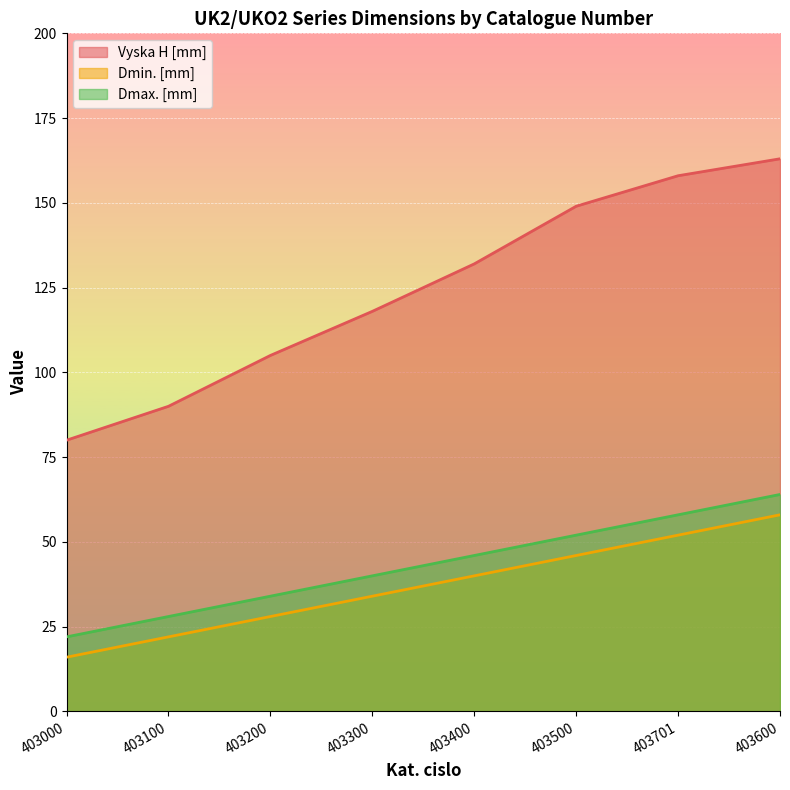

What is the spread (max minus min) of values at 403400?

92